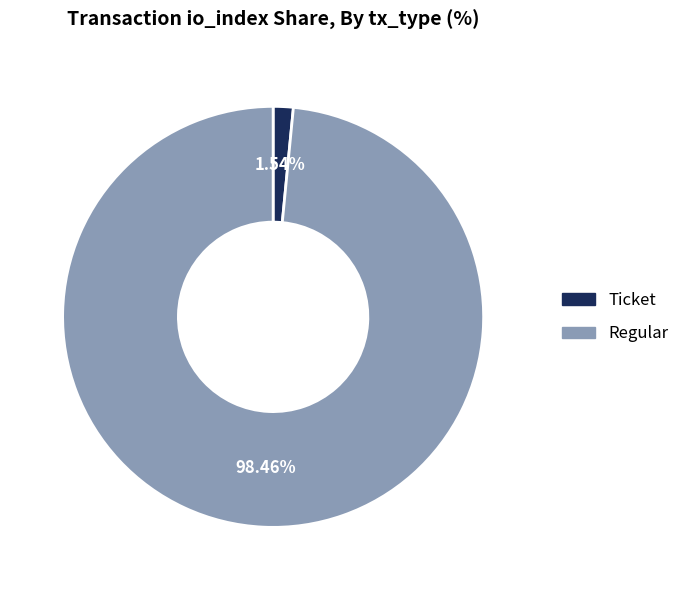

The Regular slice represents 87% of the pie. True or false?

False